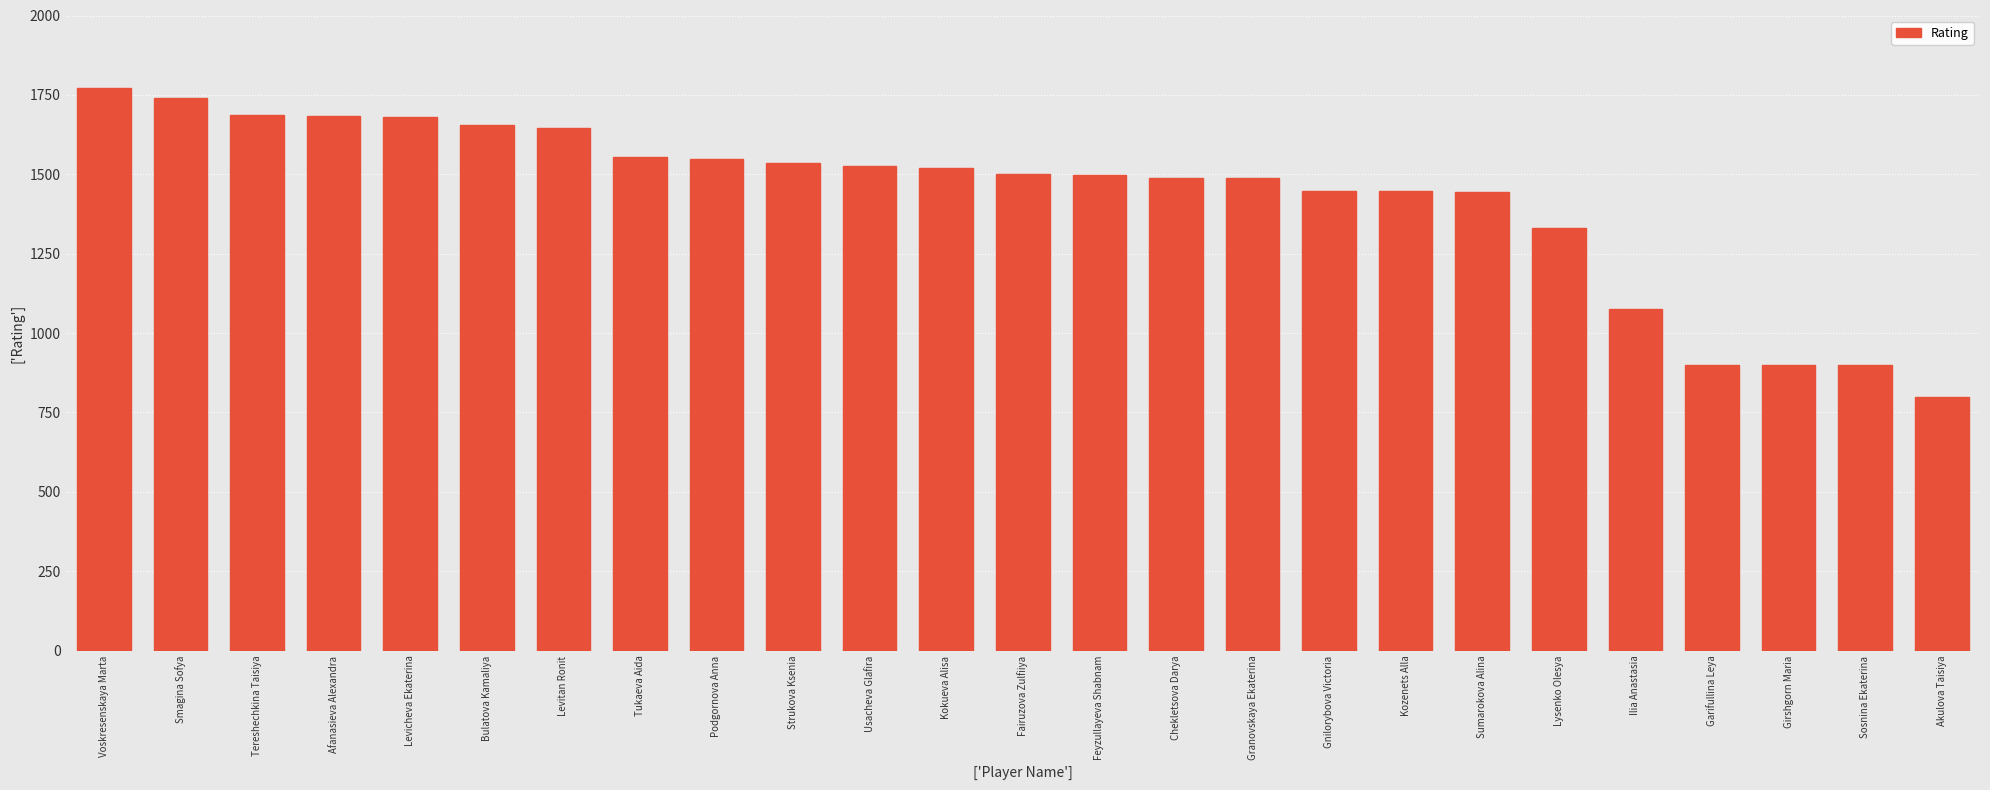

Which category has the highest value across all series?

Voskresenskaya Marta